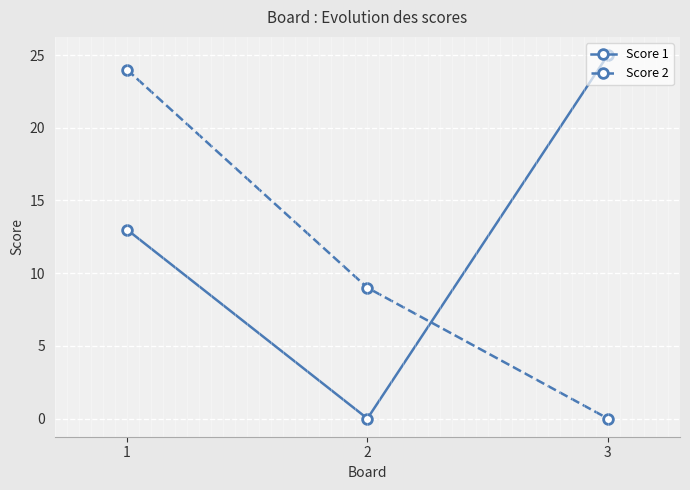

List the series in order of their peak value, highest first.

Score 1, Score 2